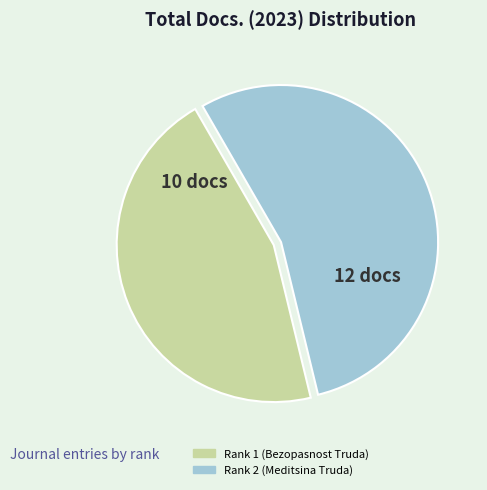

Is it true that Rank 2 (Meditsina Truda) is 62% of the pie?

False